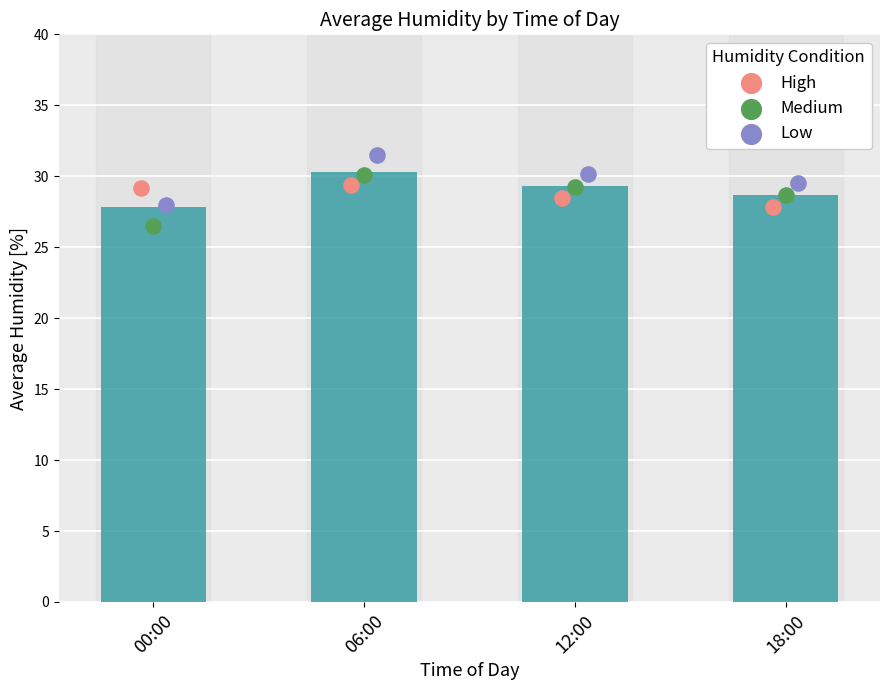

Which series reaches the maximum Y coordinate?

Low